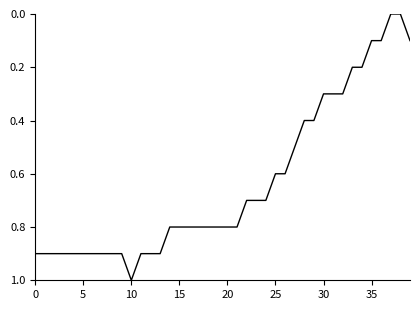

What is the difference between the maximum and minimum values?

1.0